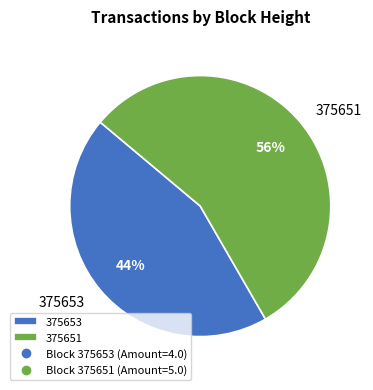

Which has a higher value, 375651 or 375653?

375651